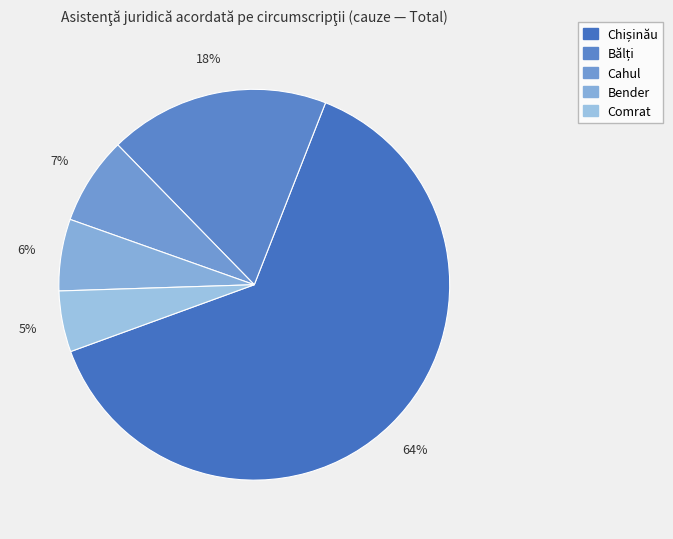

How many slices are in this pie chart?

5